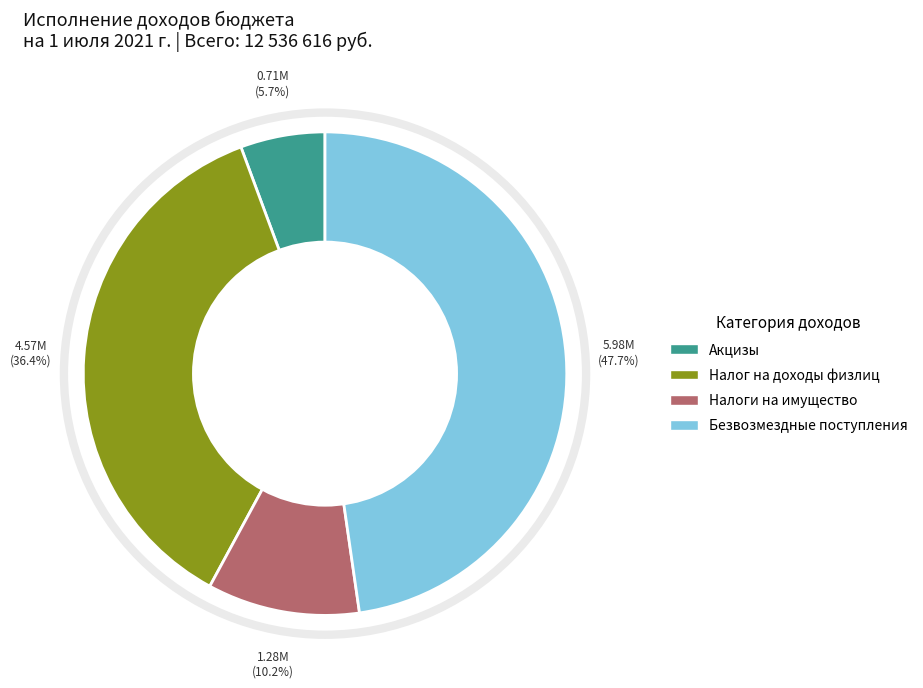

Count the number of slices in the pie.

4